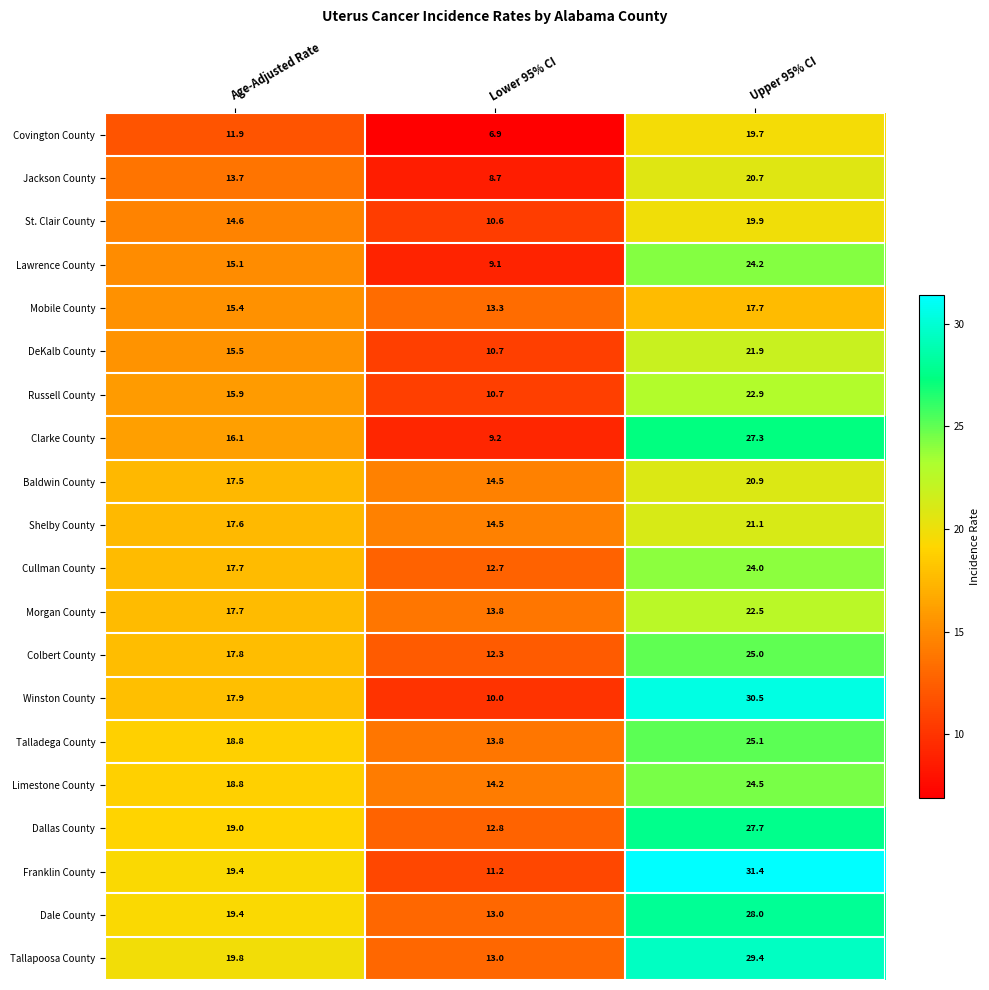

How many data points in Russell County are less than 15?

1